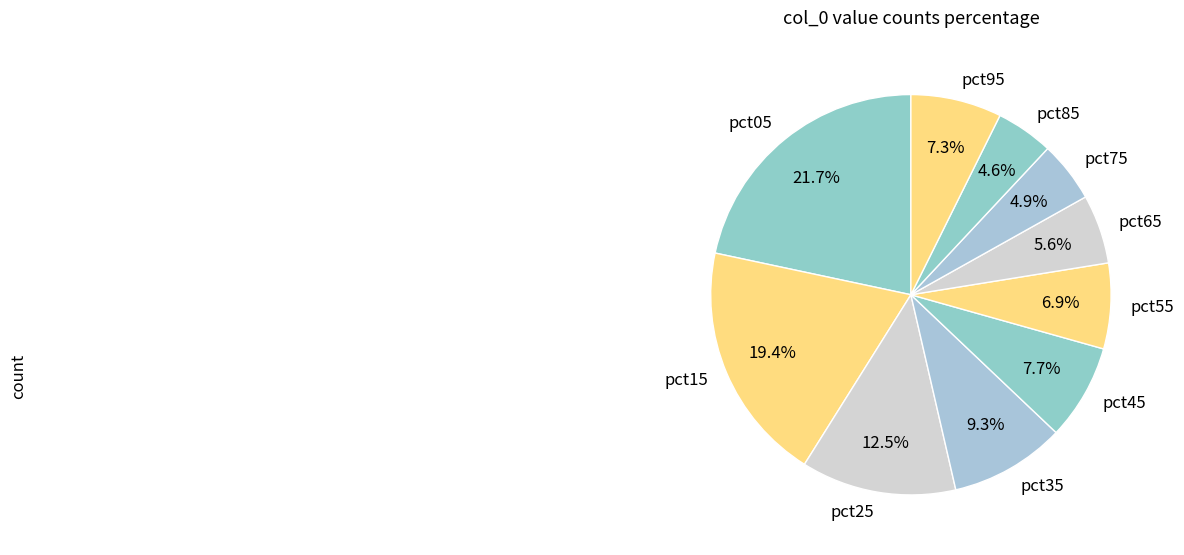

Between pct65 and pct25, which is larger?

pct25